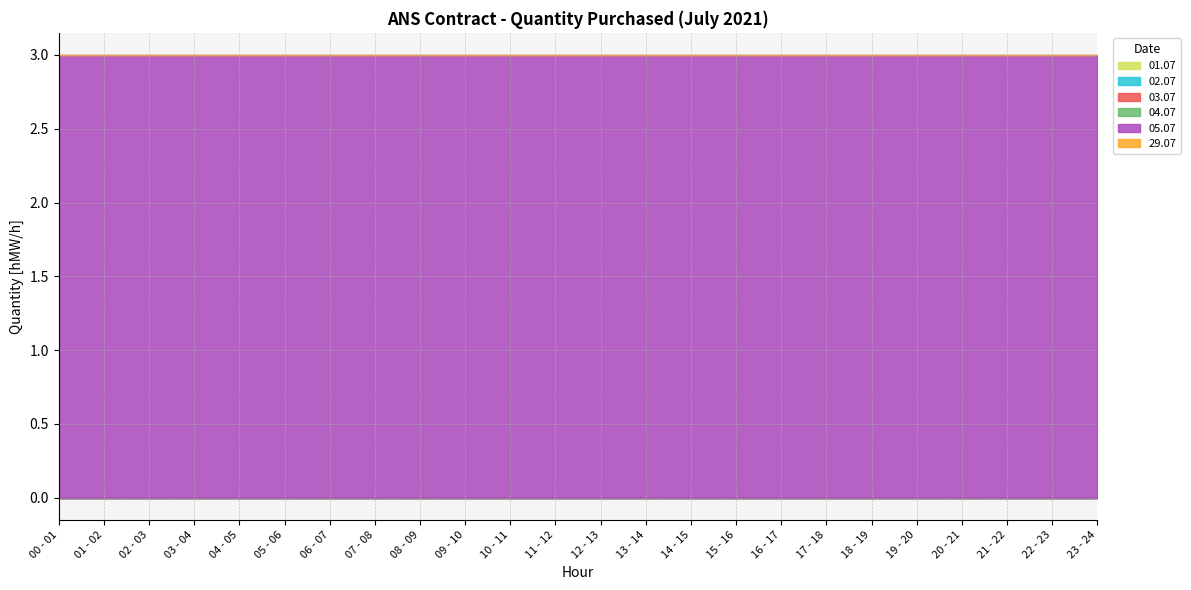

At 14 - 15, list the series in order from smallest to largest.

01.07, 02.07, 03.07, 04.07, 29.07, 05.07